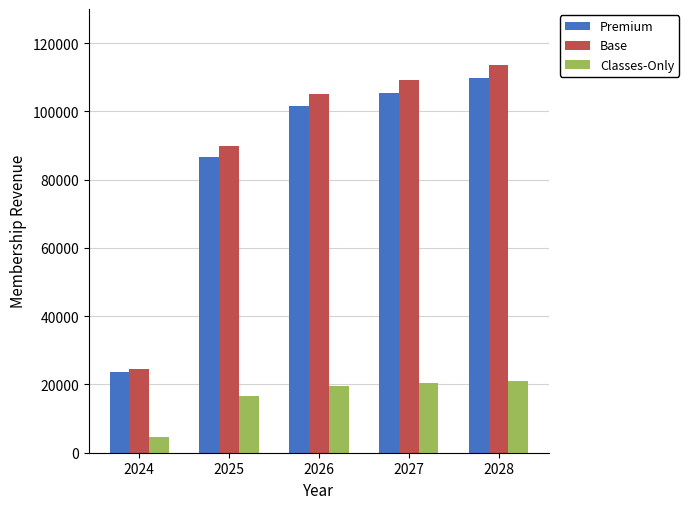

Which series changed the most between 2024 and 2027?

Base